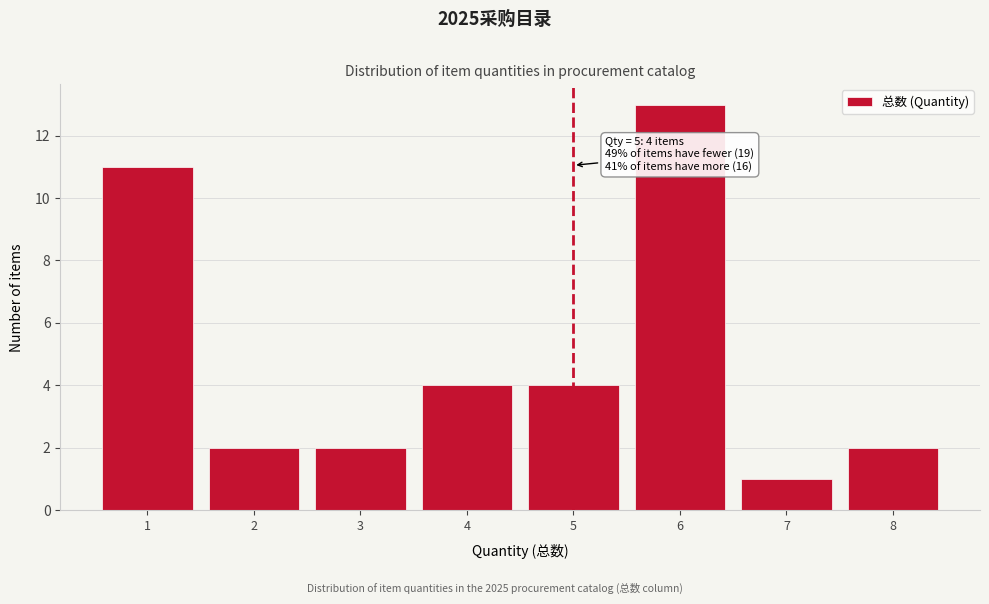

Reading left to right, list all the values displayed in this chart.

1=11	2=2	3=2	4=4	5=4	6=13	7=1	8=2